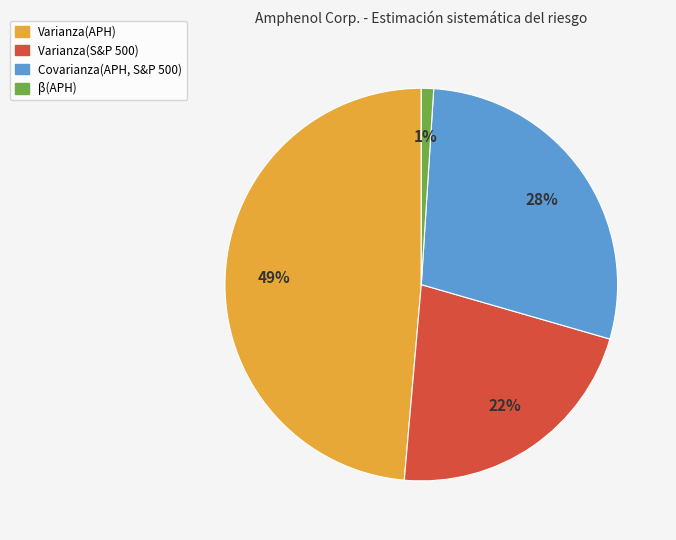

Is β(APH) the majority of the pie?

No